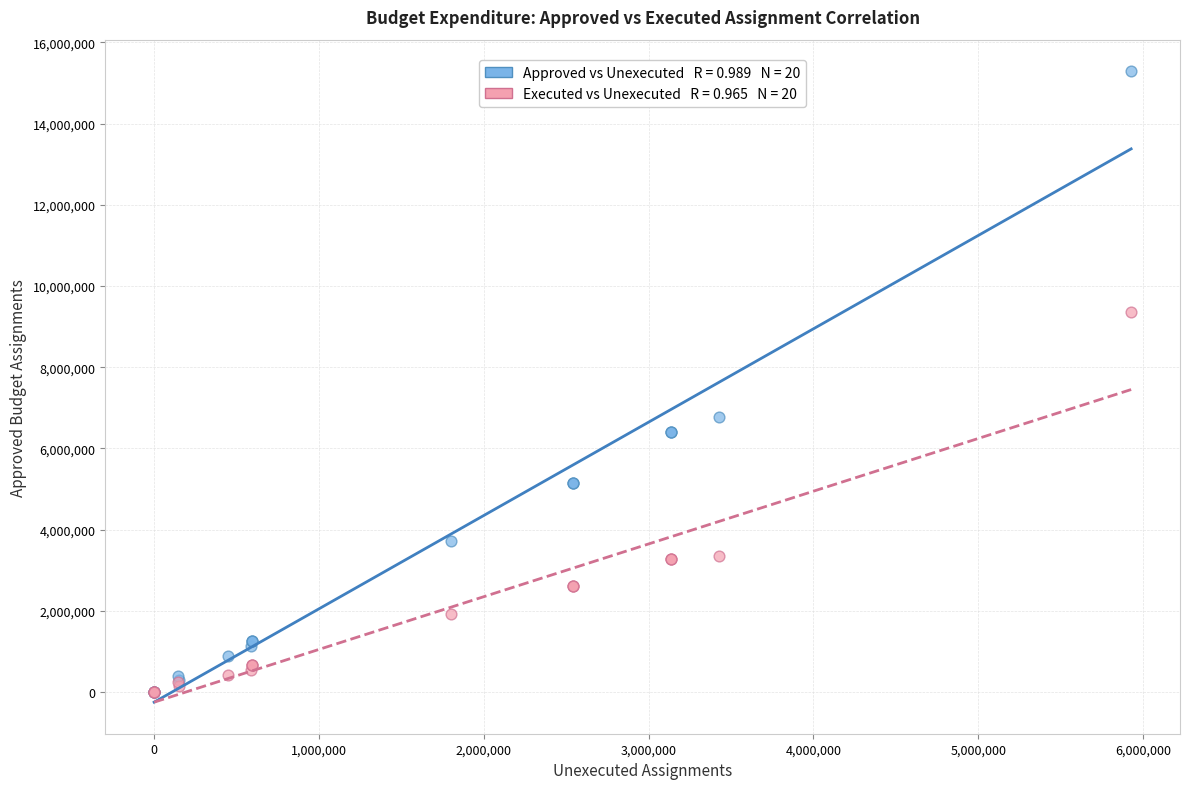

Across all series, what Y value is closest to 7645300?

6777300.0